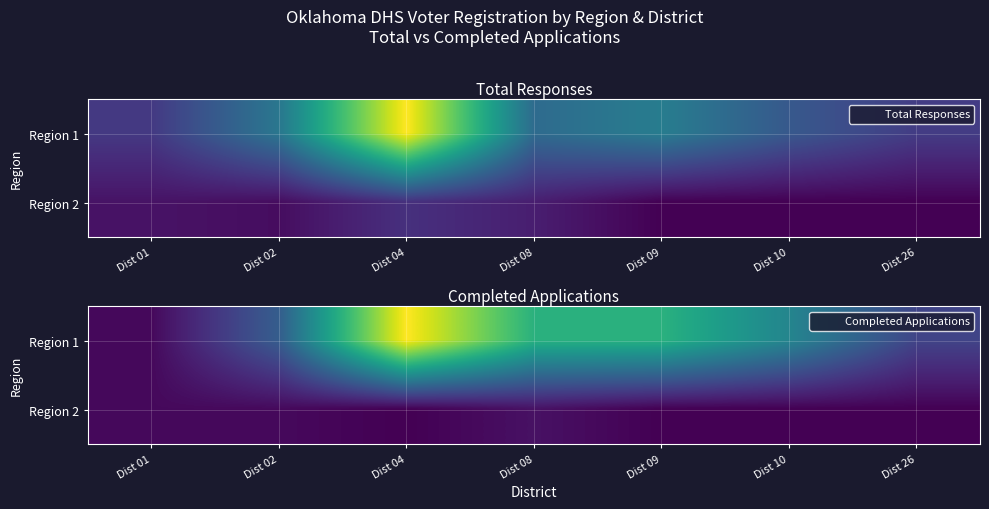

Is the value of Region 2 at Dist 02 greater than the value of Region 1 at Dist 10?

No